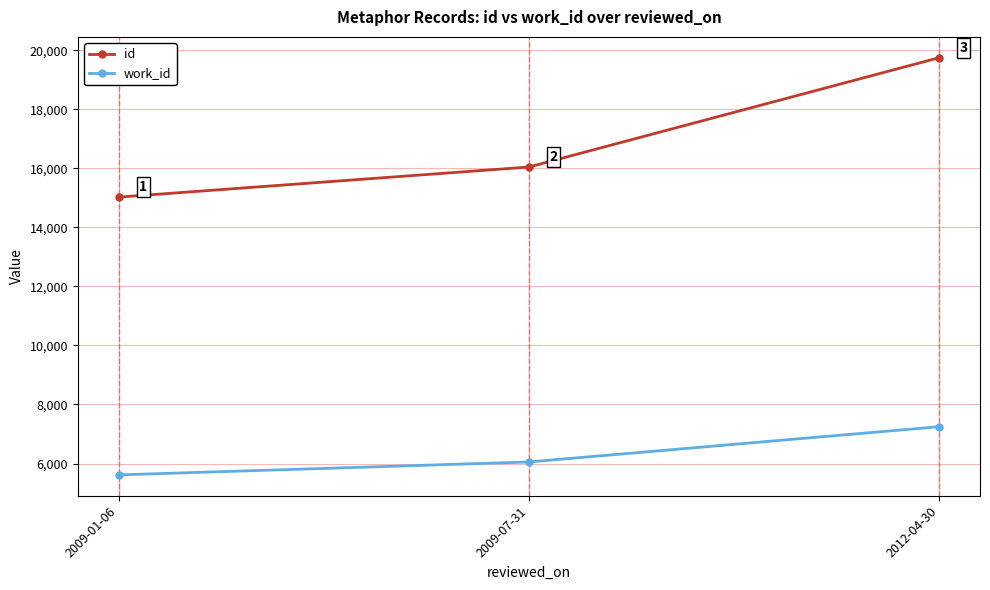

What is the sum of all work_id values?

18915